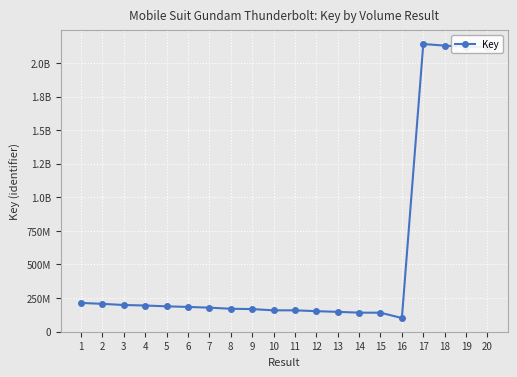

How many points are lower than both their immediate neighbors (excluding endpoints)?

1